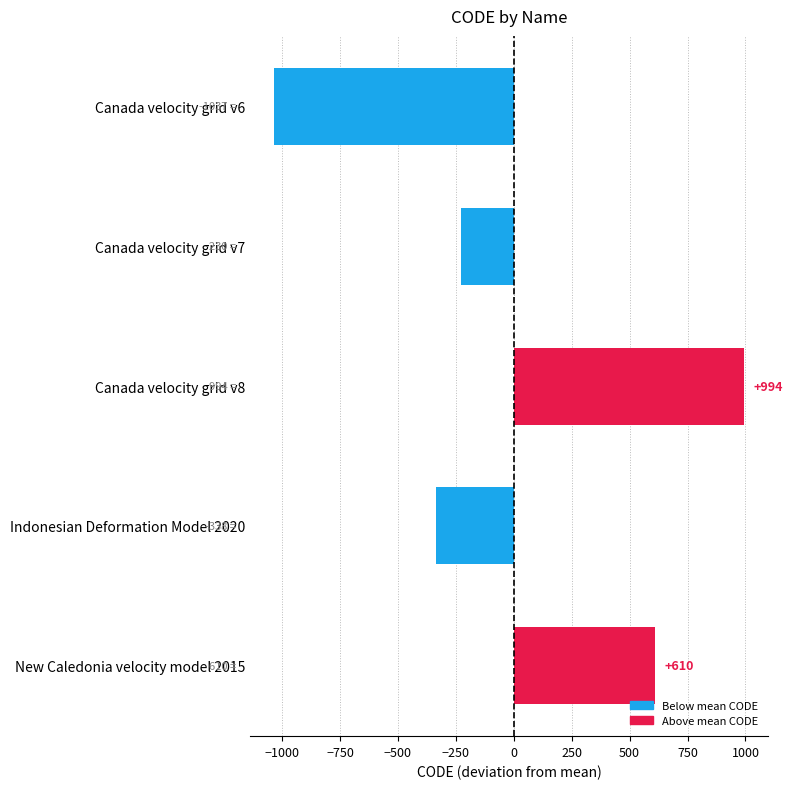

How many distinct data groups are displayed?

1